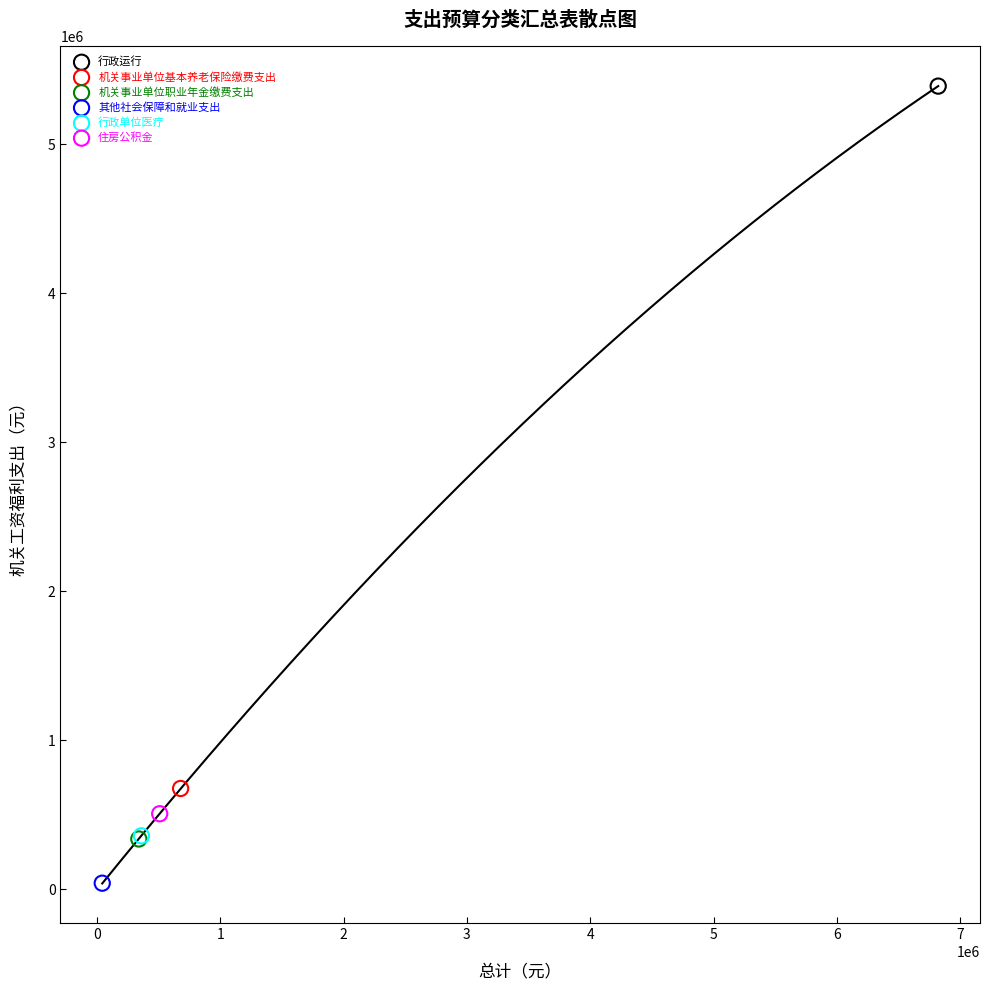

Which series reaches the minimum Y coordinate?

其他社会保障和就业支出